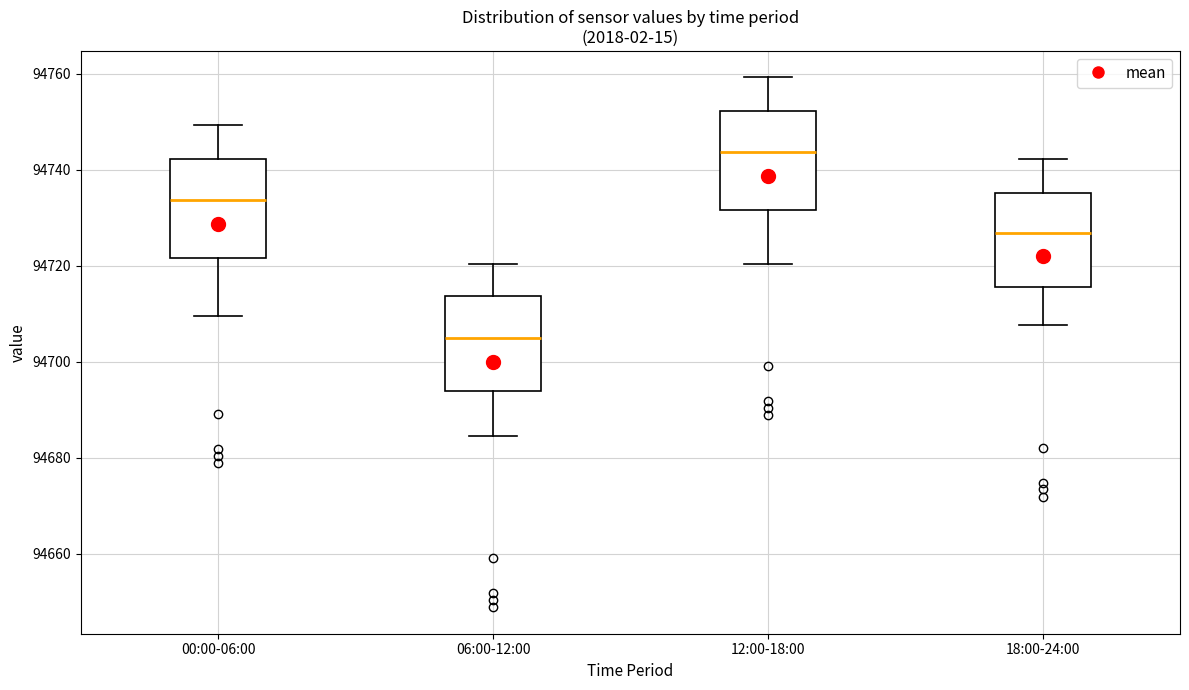

Which box has the highest median line?

12:00-18:00